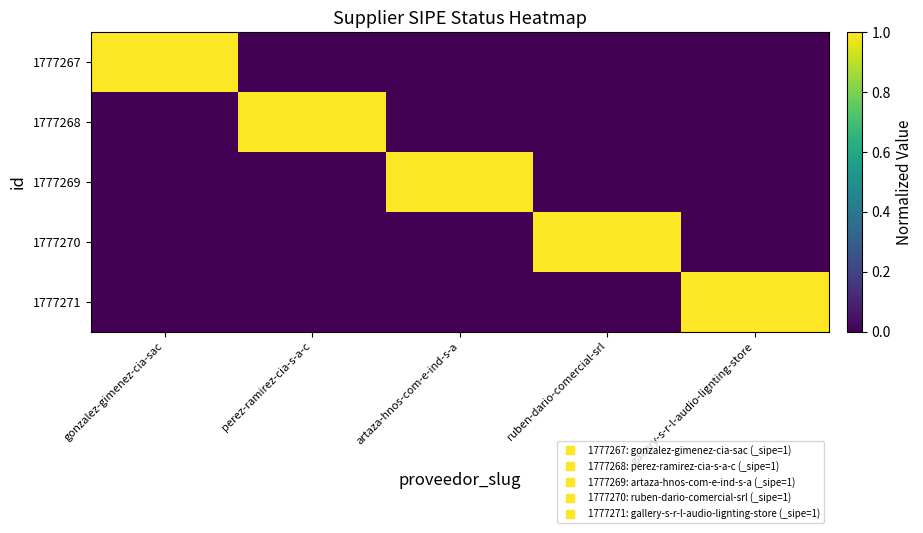

Between perez-ramirez-cia-s-a-c and artaza-hnos-com-e-ind-s-a, which series saw the biggest shift?

1777268